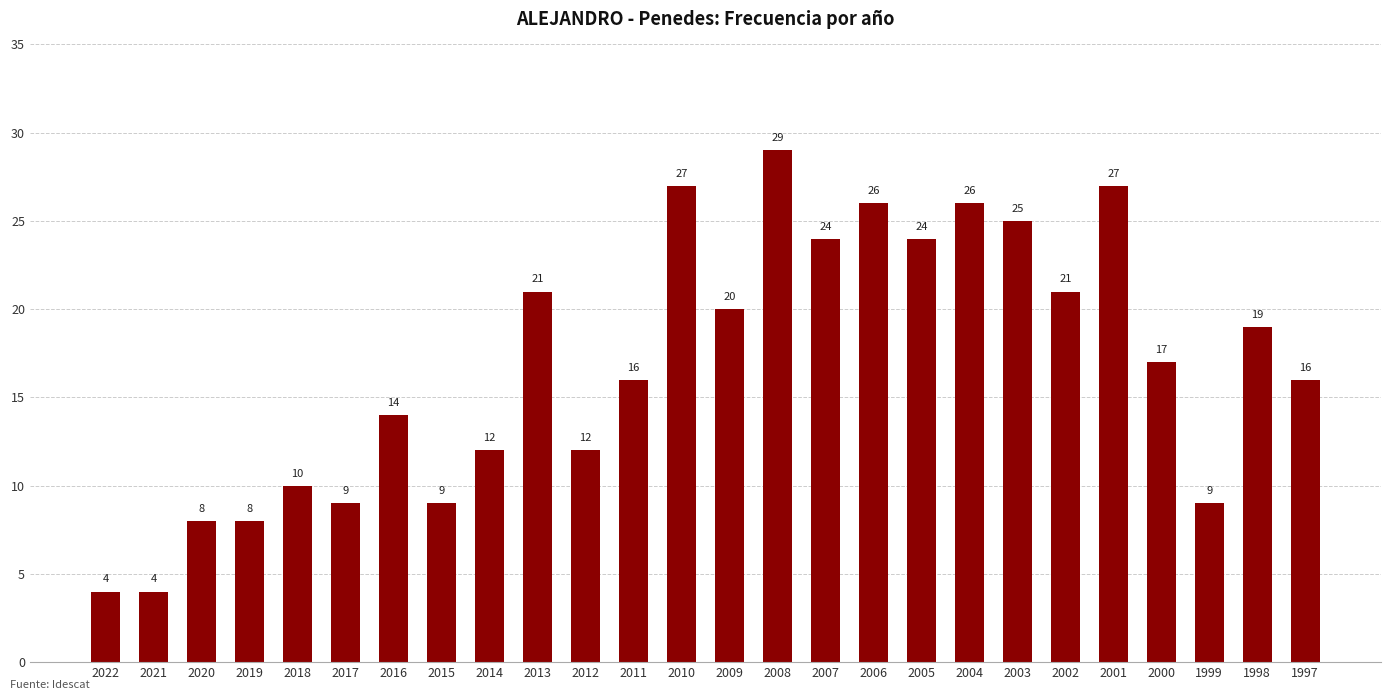

Is it true that the value at 2018 is 3?

False